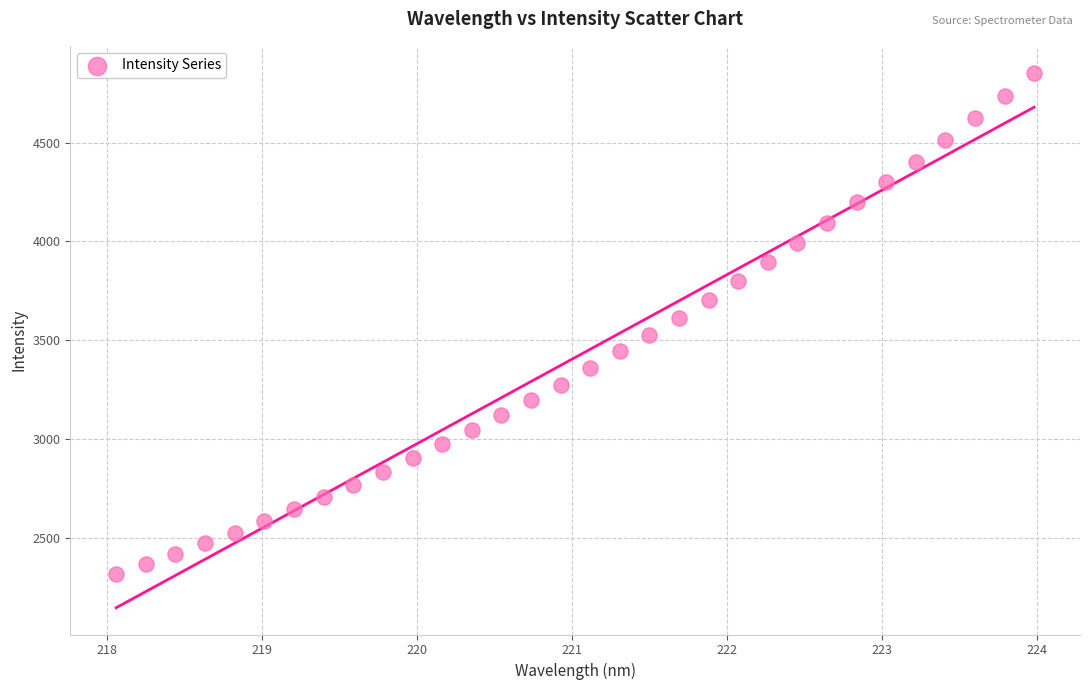

What is the range of Y values (max minus min)?

2538.4